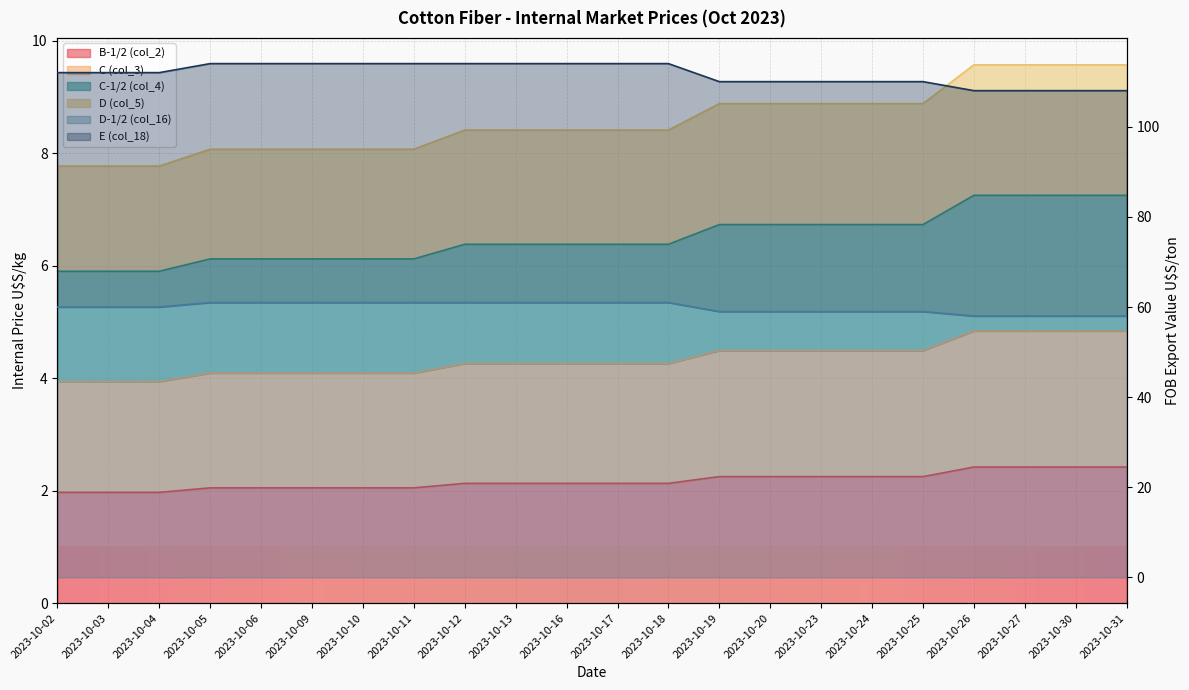

Is the value of B-1/2 (col_2) at 2023-10-18 greater than the value of D (col_5) at 2023-10-04?

No